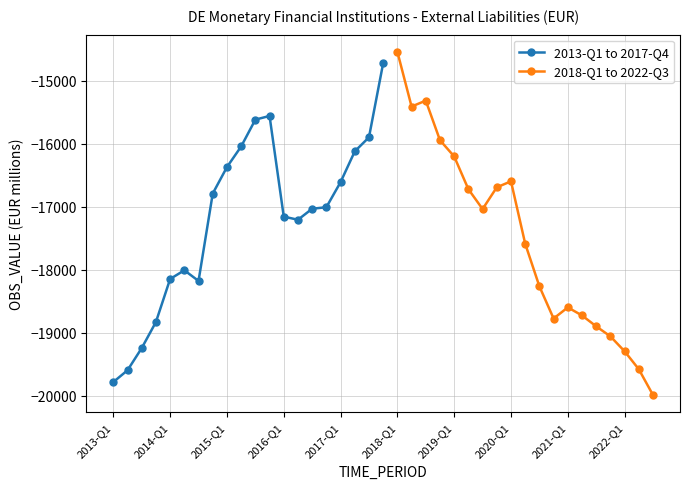

True or false: the data has more than 2 interior local peaks.

False